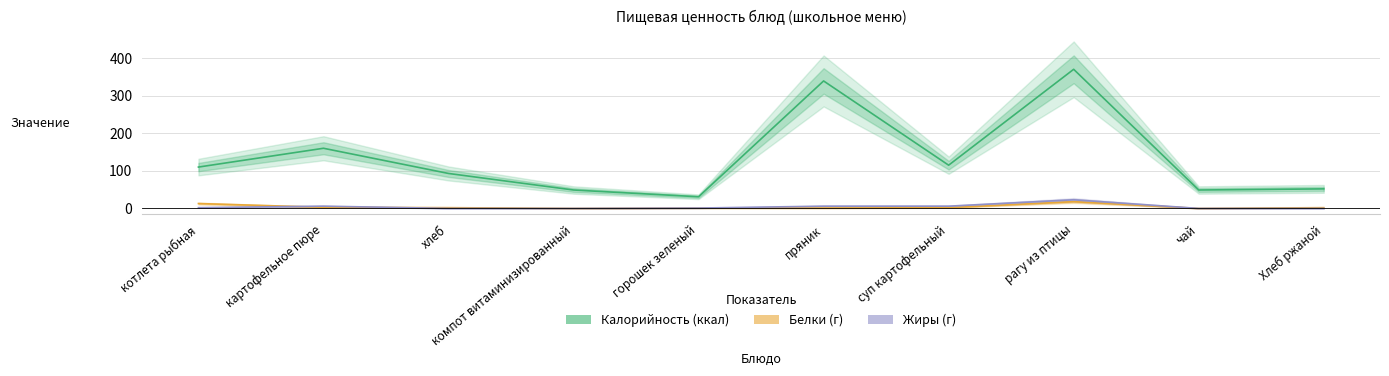

How many lines are shown in the chart?

3